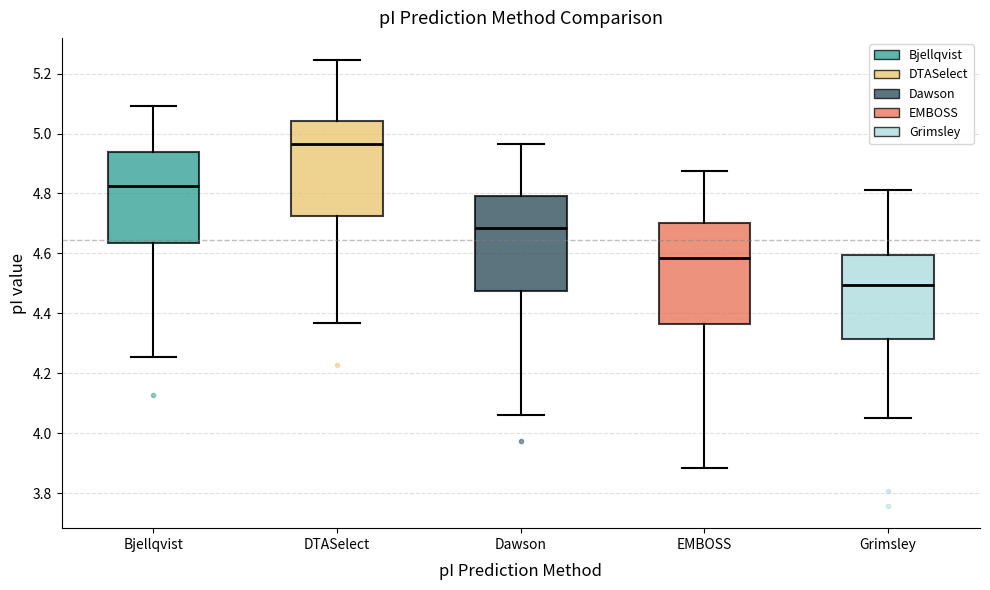

Which box's median line is the lowest?

Grimsley